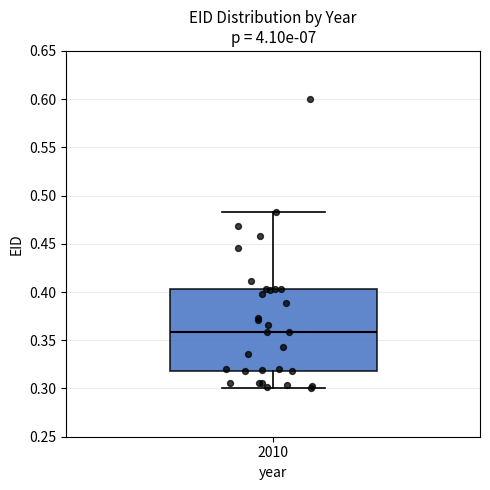

Read this box plot against the y-axis: the position of the median line, the range covered by the box, and the ends of both whiskers. The values are not printed on the chart, so give them approximately, as read against the axis.

median 0.360, box 0.320 to 0.405, whiskers 0.300 to 0.485